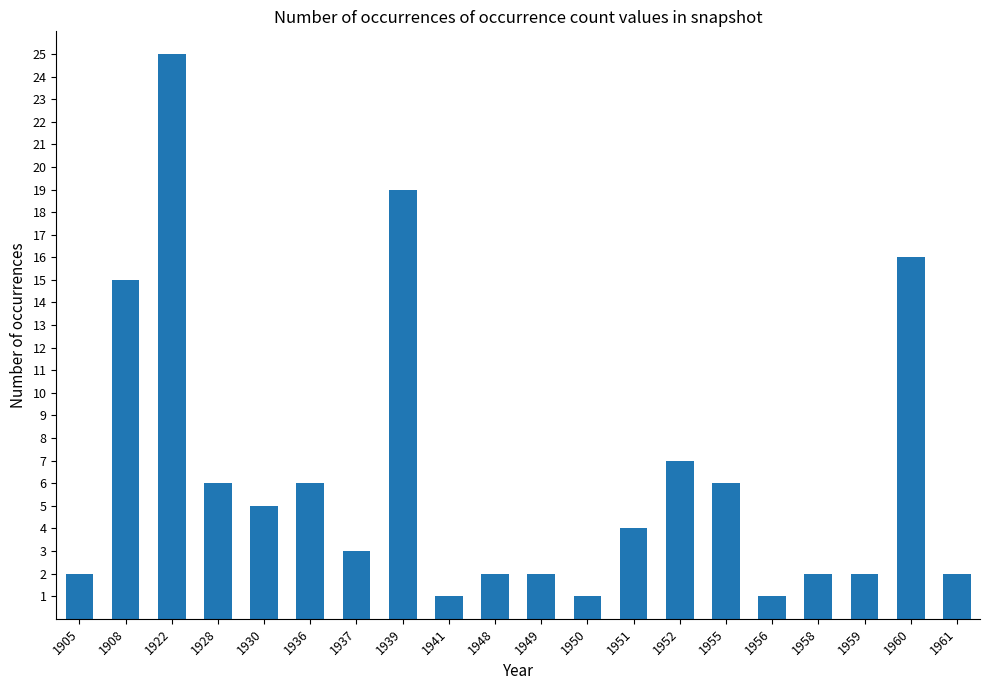

The value at 1941 is 1. True or false?

True